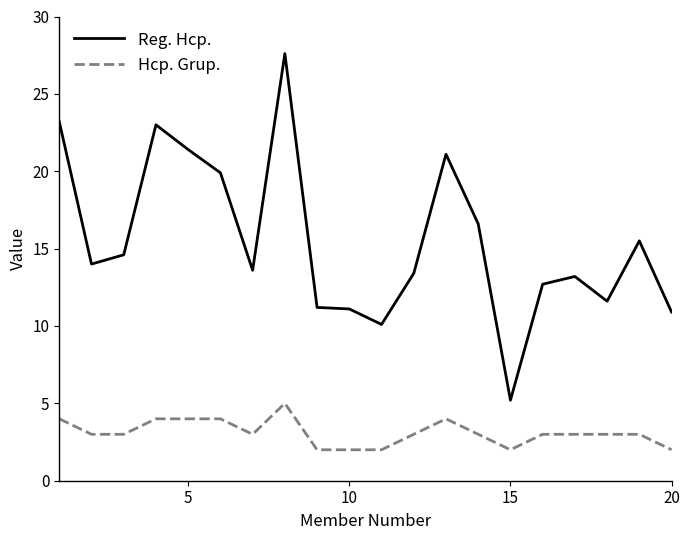

True or false: Reg. Hcp. has more than 1 interior local peaks.

True